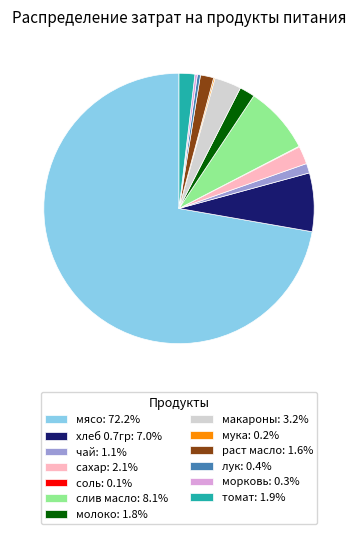

Is there a majority slice in this chart?

Yes